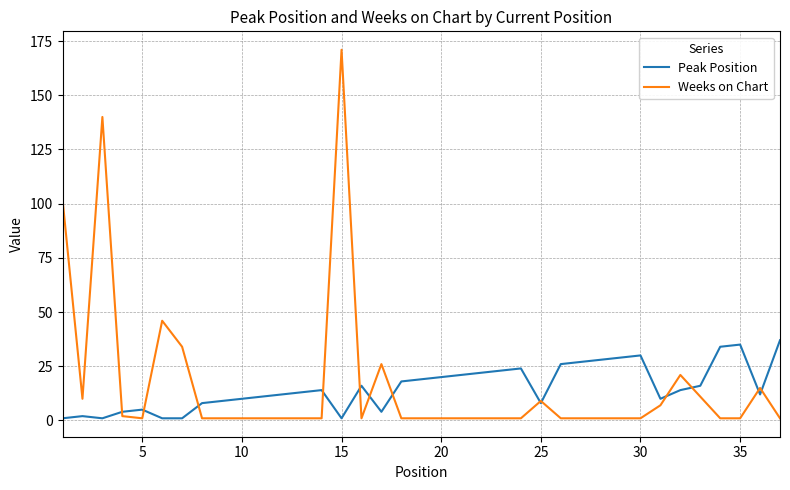

Count the number of data series in this chart.

2